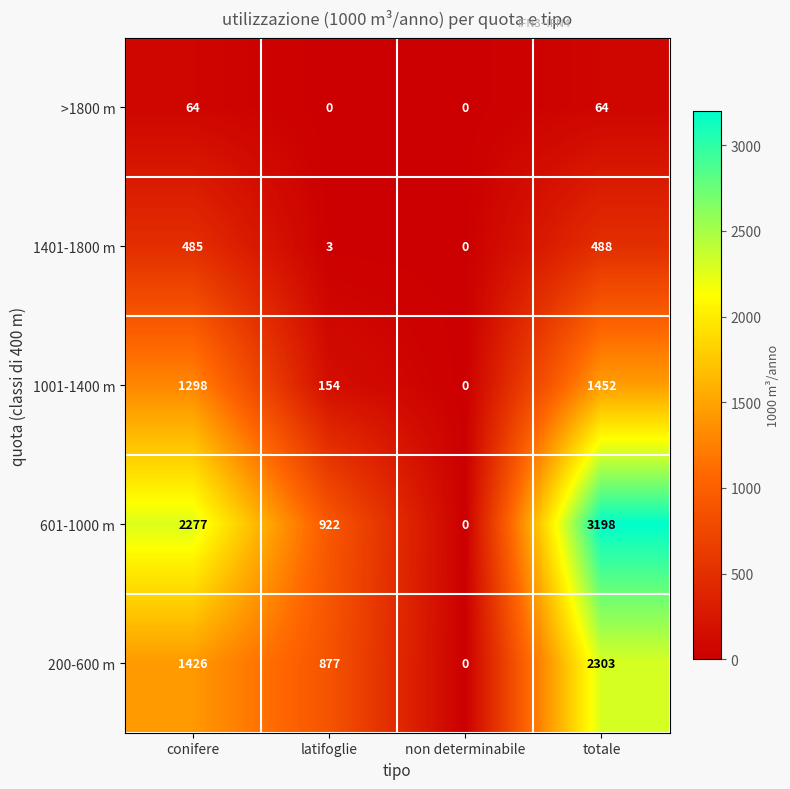

Reading left to right, extract all data points from this chart.

>1800 m: 64	0	0	64
1401-1800 m: 485	3	0	488
1001-1400 m: 1298	154	0	1452
601-1000 m: 2277	922	0	3198
200-600 m: 1426	877	0	2303